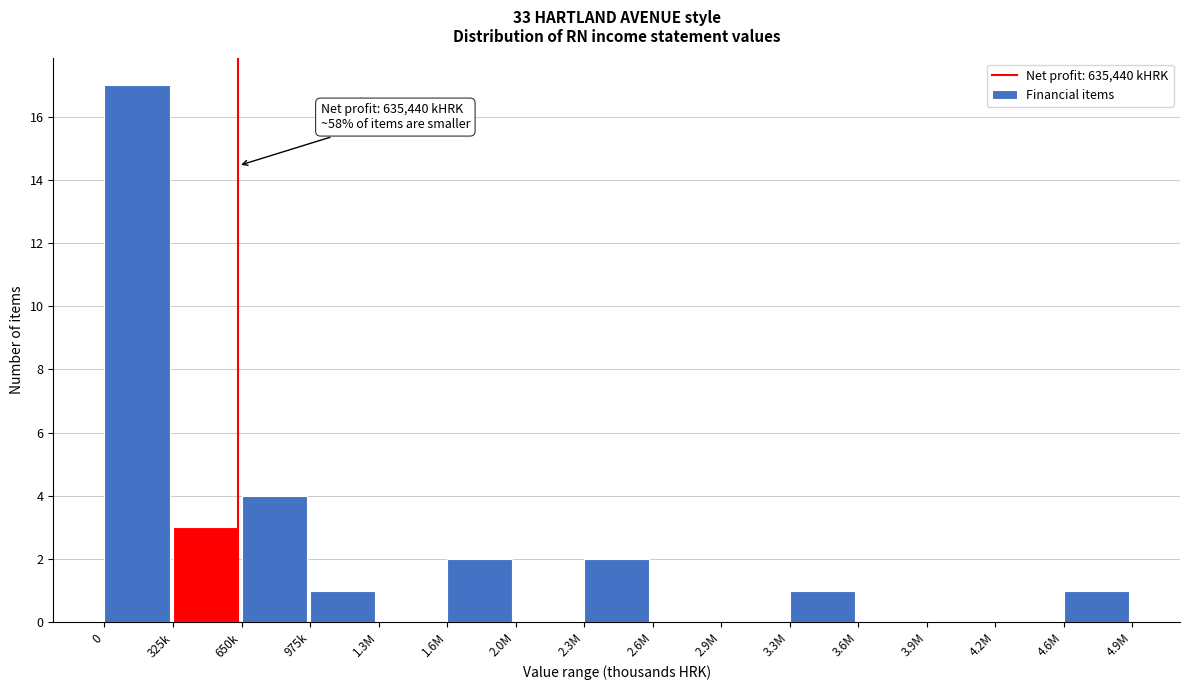

Reading right to left, list all the values displayed in this chart.

4.6M=1	4.2M=0	3.9M=0	3.6M=0	3.3M=1	2.9M=0	2.6M=0	2.3M=2	2.0M=0	1.6M=2	1.3M=0	975k=1	650k=4	325k=3	0=17